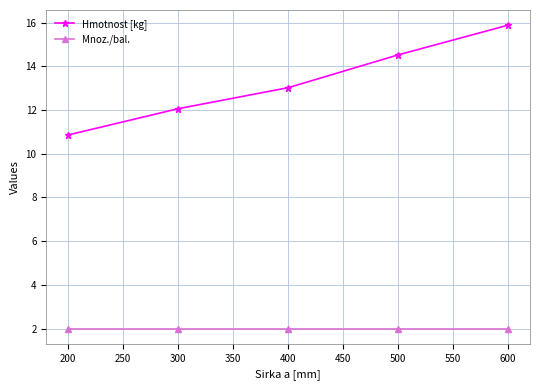

At which label does Hmotnost [kg] reach its peak?

600